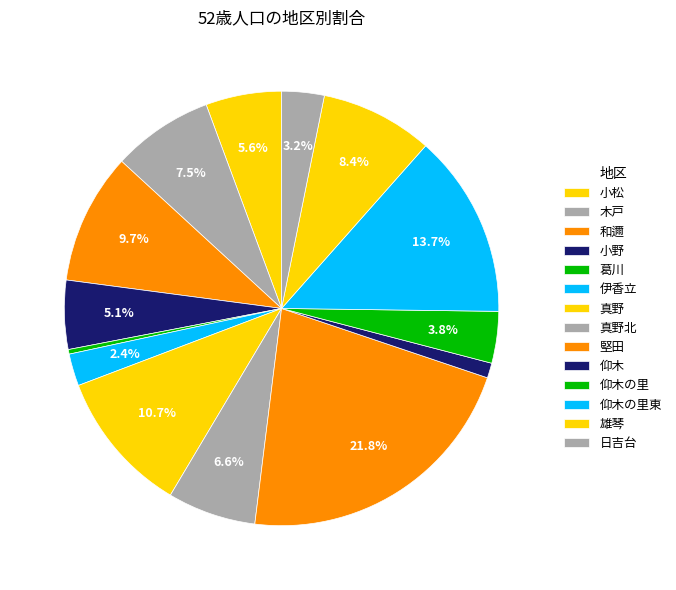

Approximately how many times larger is the value at 小野 compared to 和邇?

0.5